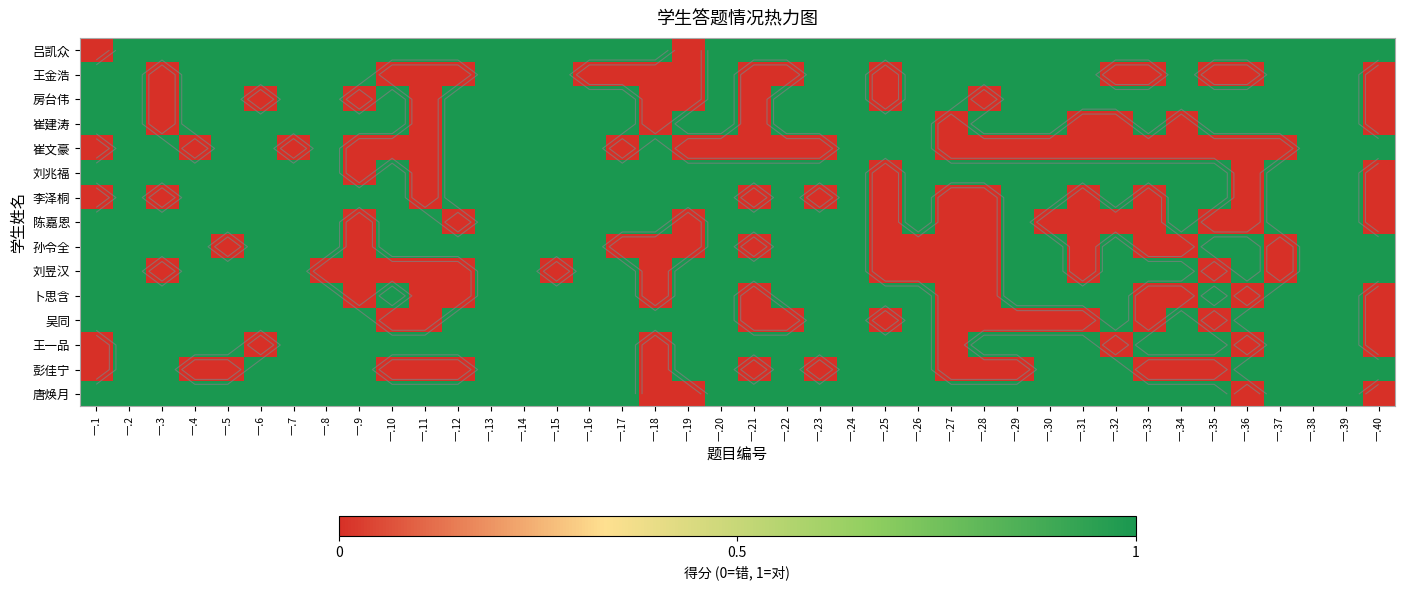

What is the total value across all series at 一.19?

8